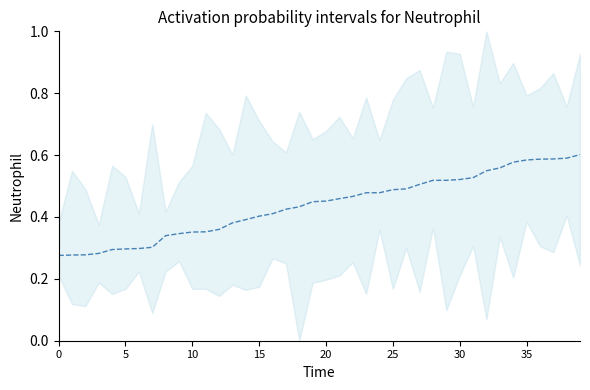

How many lines are shown in the chart?

1